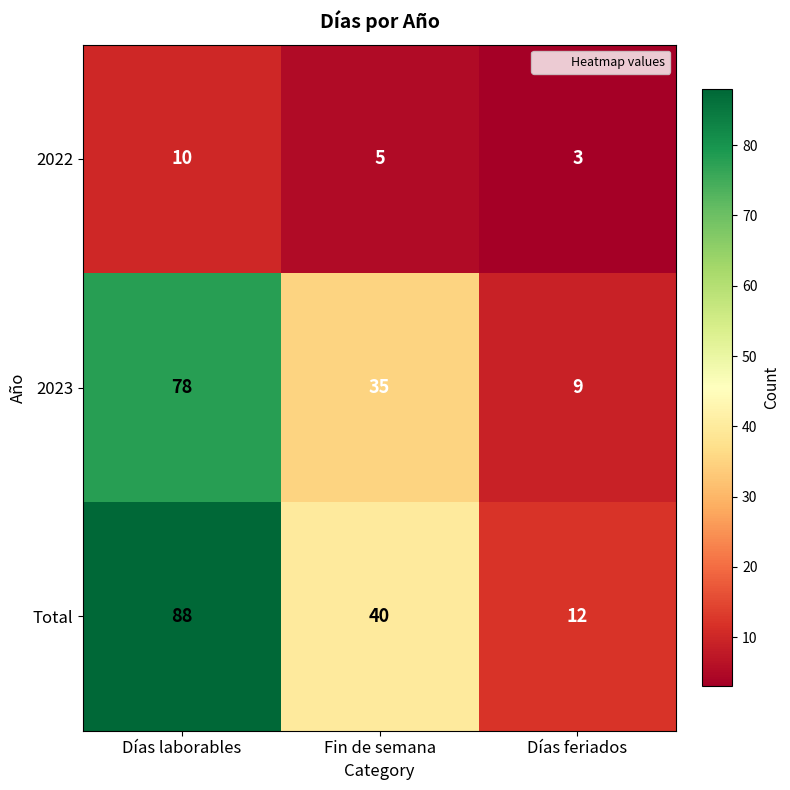

How many distinct data groups are displayed?

3